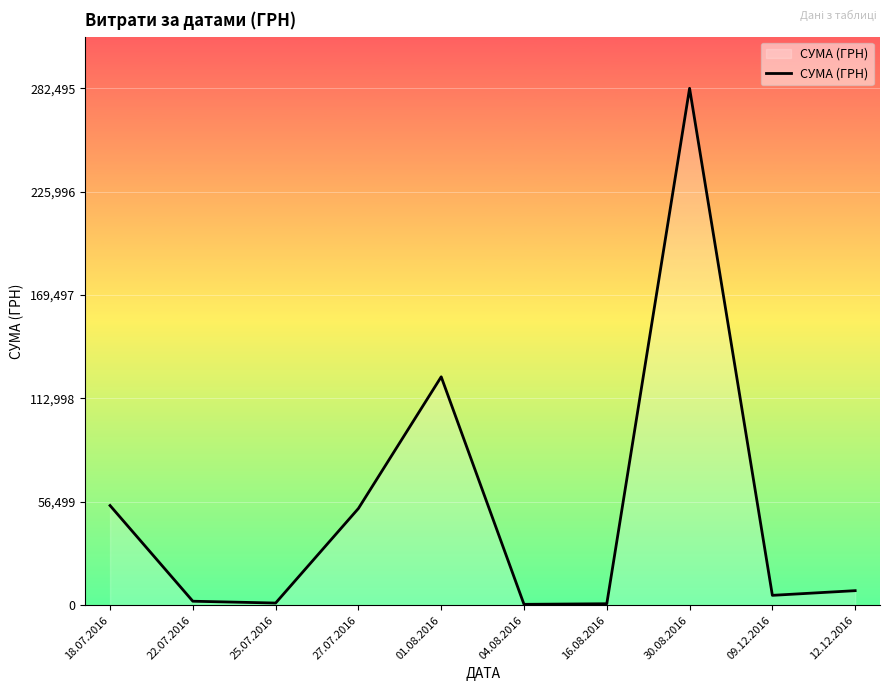

What is the greatest value displayed?

282495.1